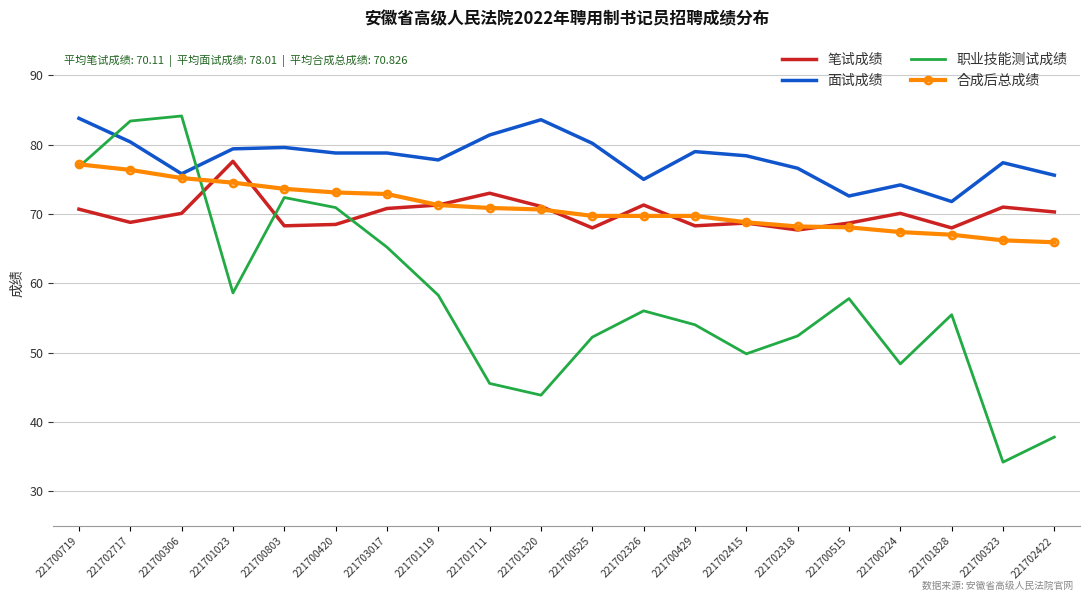

At which label does 职业技能测试成绩 first exceed 56?

221700719